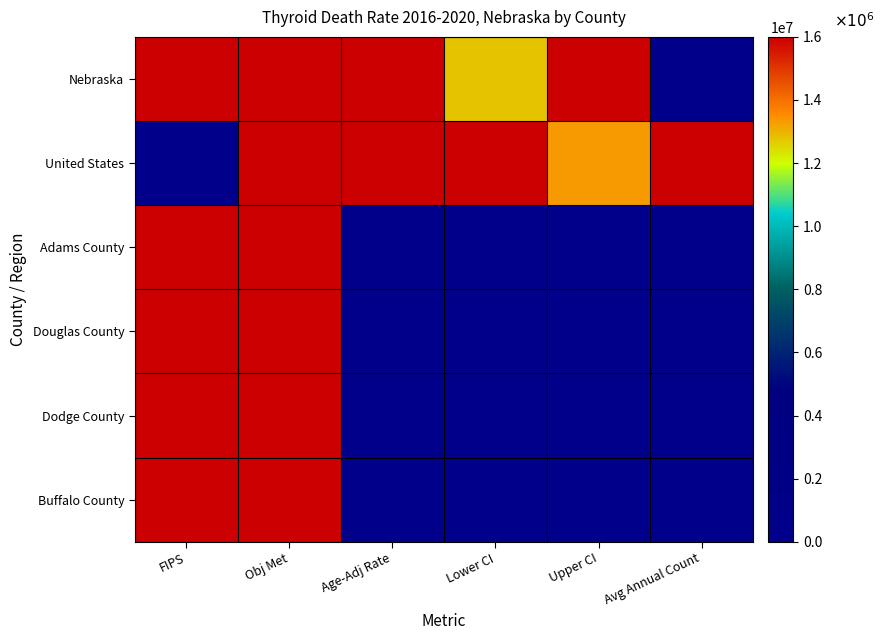

What is the total value across all series at FIPS?

79924263.4